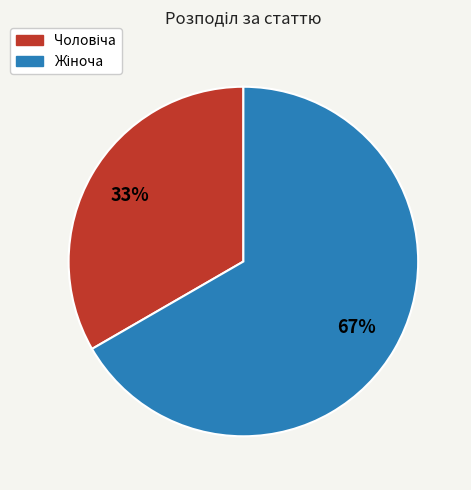

Is there a majority slice in this chart?

Yes